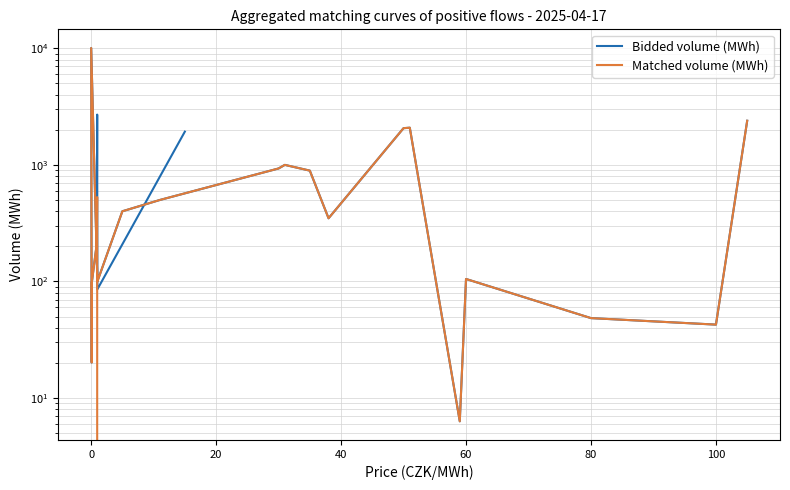

Does the chart display data point markers on the line(s)?

No